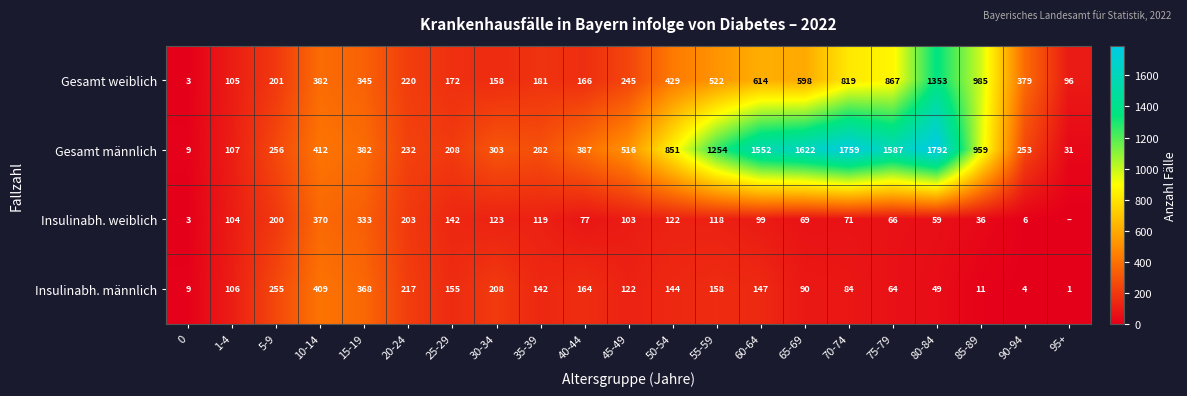

What is the sum of all Gesamt weiblich values?

8840